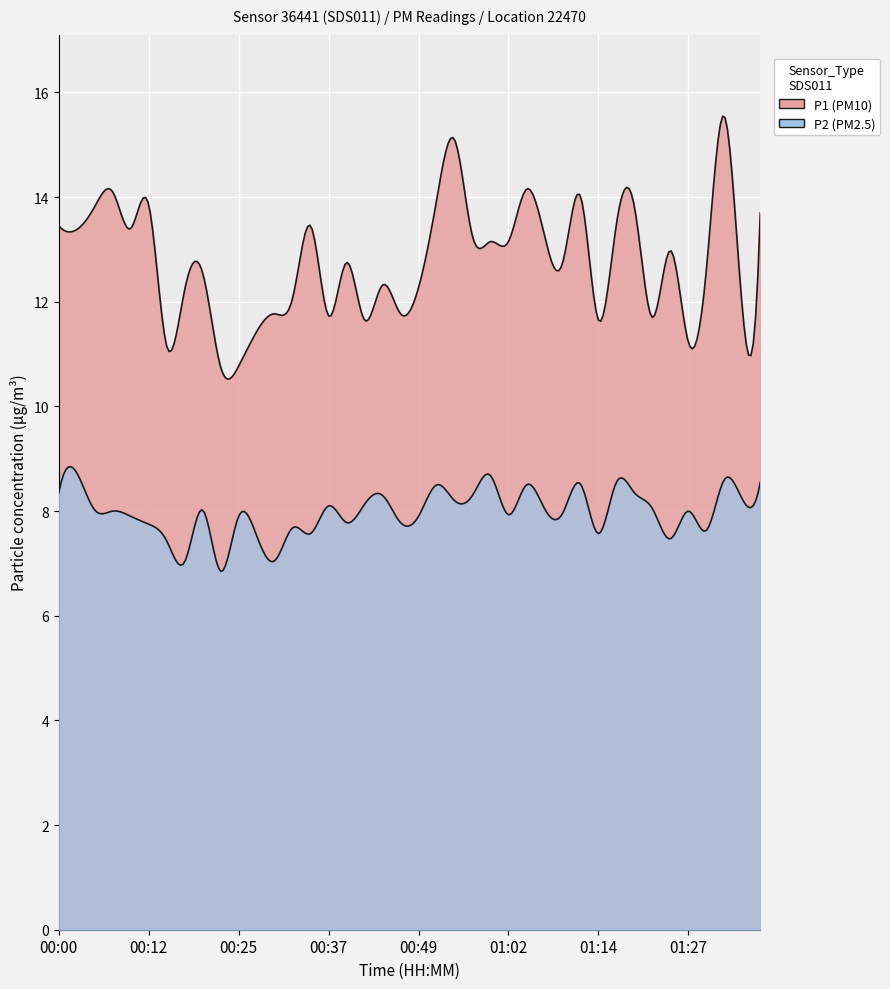

What are all the series names shown in the legend?

P1, P2